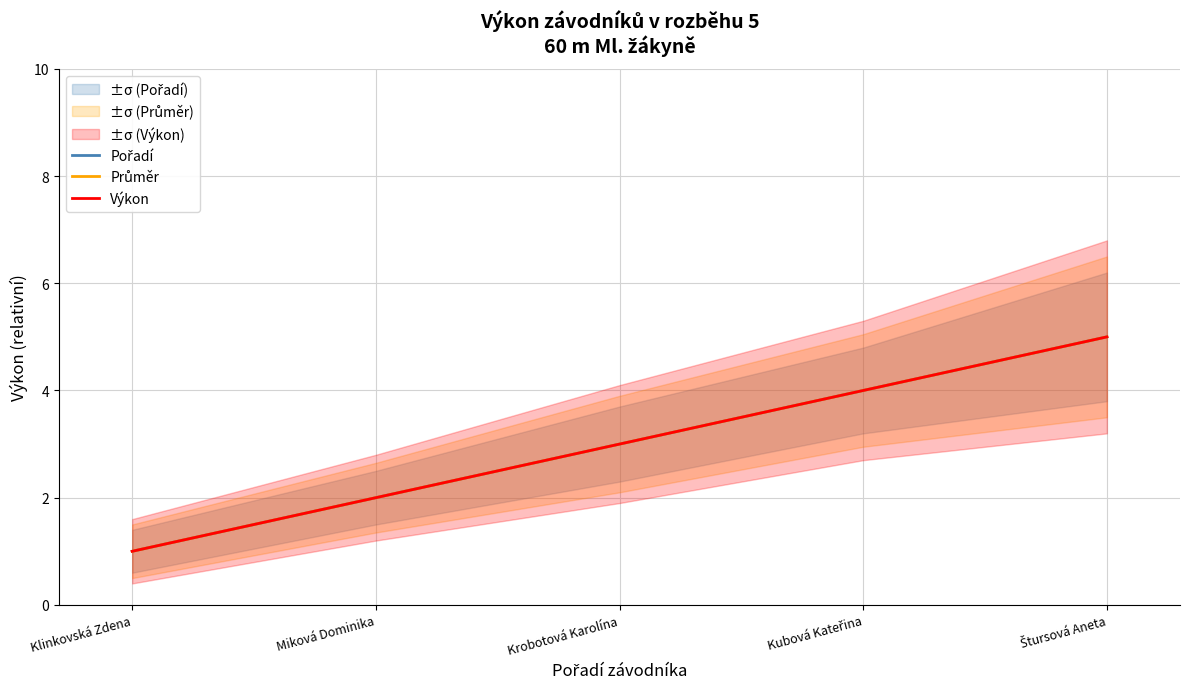

At which category is the sum across all series the highest?

Štursová Aneta